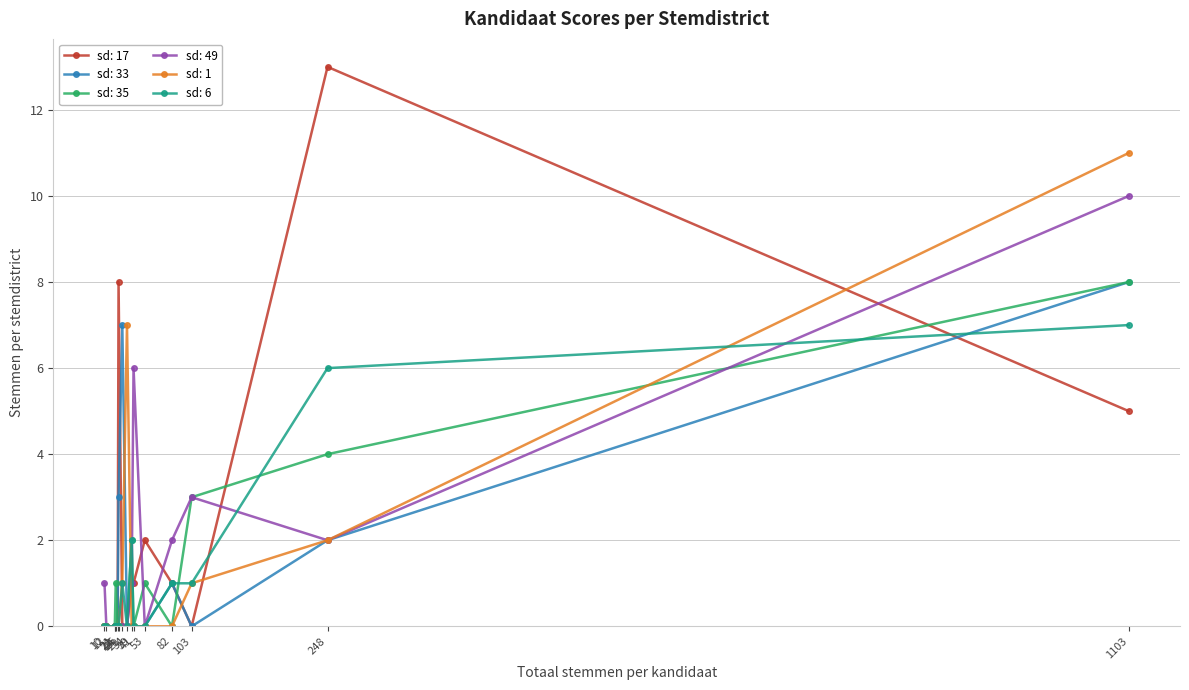

Reading right to left, what are all the values shown in this chart?

sd: 17: Delfina, Esther C.=0	Rosalia, Rendel=0	Bazoer-Schoop, Joséphien M.A.=0	Inees, Charlindo M.R.=0	Harrigan, Ringo C.=1	Gooding-Poulina, Agnes M.=0	Martien, Karel L.=0	Henriette, Ludwin M.=8	Johanns, Clinton E.A.=0	Rosalia, Giselle E.=0	Marchena, Rudsel A.=0	Pietersz, Ronald A.=1	Calmes, Rennox F.=13	Chong, Leun Fat=1	Boelbaai, Indira E.=2	Rosalia, René V.=5
sd: 33: Delfina, Esther C.=0	Rosalia, Rendel=0	Bazoer-Schoop, Joséphien M.A.=7	Inees, Charlindo M.R.=0	Harrigan, Ringo C.=0	Gooding-Poulina, Agnes M.=0	Martien, Karel L.=0	Henriette, Ludwin M.=3	Johanns, Clinton E.A.=0	Rosalia, Giselle E.=0	Marchena, Rudsel A.=0	Pietersz, Ronald A.=0	Calmes, Rennox F.=2	Chong, Leun Fat=1	Boelbaai, Indira E.=0	Rosalia, René V.=8
sd: 35: Delfina, Esther C.=0	Rosalia, Rendel=3	Bazoer-Schoop, Joséphien M.A.=0	Inees, Charlindo M.R.=0	Harrigan, Ringo C.=2	Gooding-Poulina, Agnes M.=0	Martien, Karel L.=0	Henriette, Ludwin M.=0	Johanns, Clinton E.A.=0	Rosalia, Giselle E.=0	Marchena, Rudsel A.=1	Pietersz, Ronald A.=0	Calmes, Rennox F.=4	Chong, Leun Fat=0	Boelbaai, Indira E.=1	Rosalia, René V.=8
sd: 49: Delfina, Esther C.=0	Rosalia, Rendel=3	Bazoer-Schoop, Joséphien M.A.=0	Inees, Charlindo M.R.=0	Harrigan, Ringo C.=1	Gooding-Poulina, Agnes M.=1	Martien, Karel L.=0	Henriette, Ludwin M.=0	Johanns, Clinton E.A.=0	Rosalia, Giselle E.=0	Marchena, Rudsel A.=0	Pietersz, Ronald A.=6	Calmes, Rennox F.=2	Chong, Leun Fat=2	Boelbaai, Indira E.=0	Rosalia, René V.=10
sd: 1: Delfina, Esther C.=0	Rosalia, Rendel=1	Bazoer-Schoop, Joséphien M.A.=1	Inees, Charlindo M.R.=0	Harrigan, Ringo C.=0	Gooding-Poulina, Agnes M.=0	Martien, Karel L.=7	Henriette, Ludwin M.=0	Johanns, Clinton E.A.=0	Rosalia, Giselle E.=0	Marchena, Rudsel A.=0	Pietersz, Ronald A.=0	Calmes, Rennox F.=2	Chong, Leun Fat=0	Boelbaai, Indira E.=0	Rosalia, René V.=11
sd: 6: Delfina, Esther C.=0	Rosalia, Rendel=1	Bazoer-Schoop, Joséphien M.A.=1	Inees, Charlindo M.R.=0	Harrigan, Ringo C.=2	Gooding-Poulina, Agnes M.=0	Martien, Karel L.=0	Henriette, Ludwin M.=0	Johanns, Clinton E.A.=0	Rosalia, Giselle E.=0	Marchena, Rudsel A.=0	Pietersz, Ronald A.=0	Calmes, Rennox F.=6	Chong, Leun Fat=1	Boelbaai, Indira E.=0	Rosalia, René V.=7